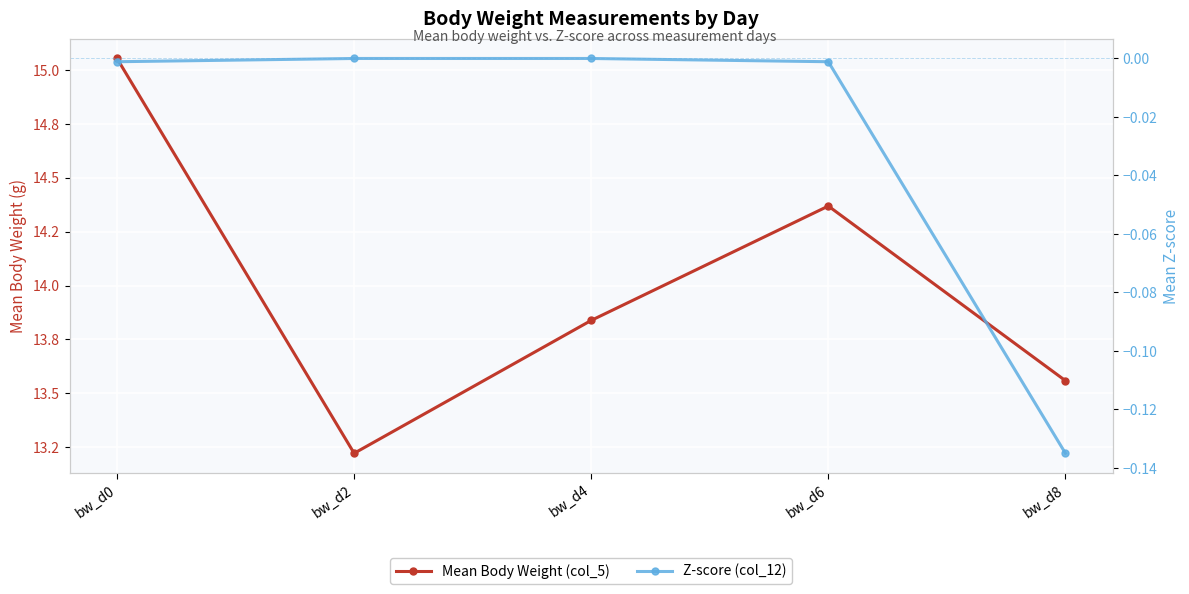

Read the Mean Body Weight (col_5) value at bw_d4.

13.8